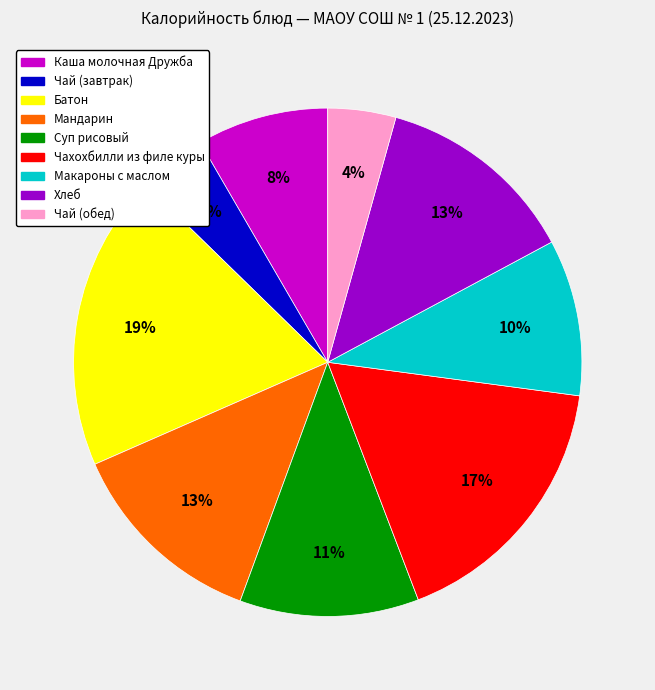

Is there a majority slice in this chart?

No